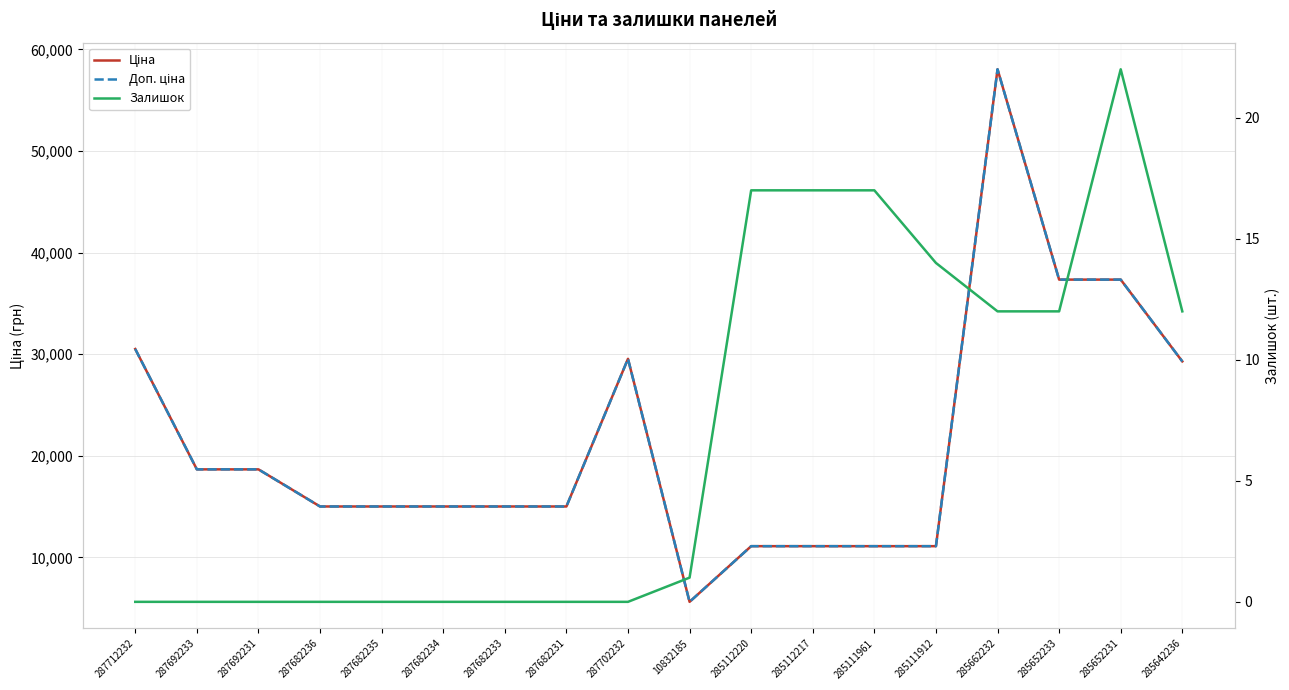

What is the label of the 11th point from the right?

287682231